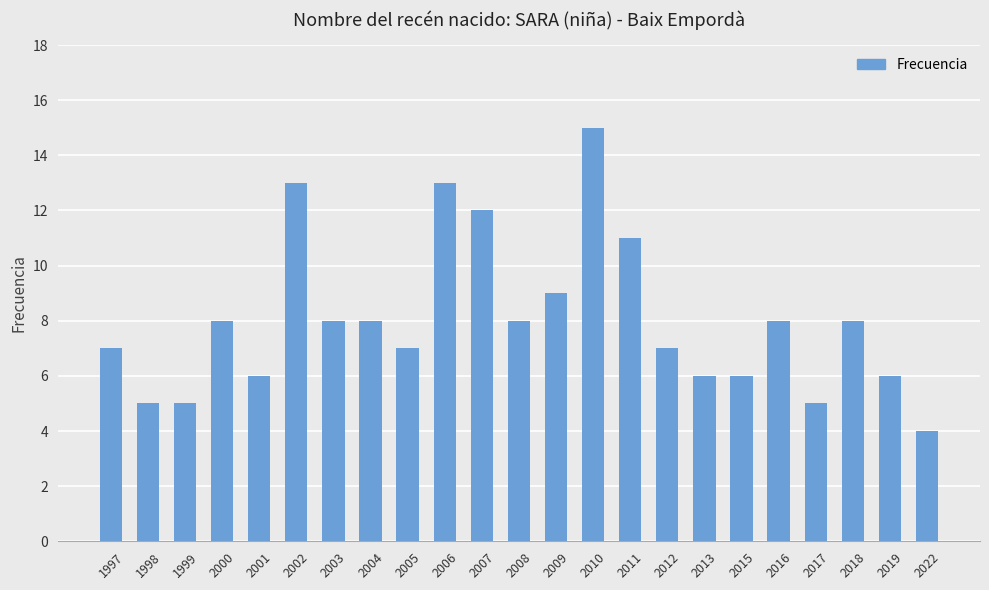

What is the value of the 7th bar from the left?

8